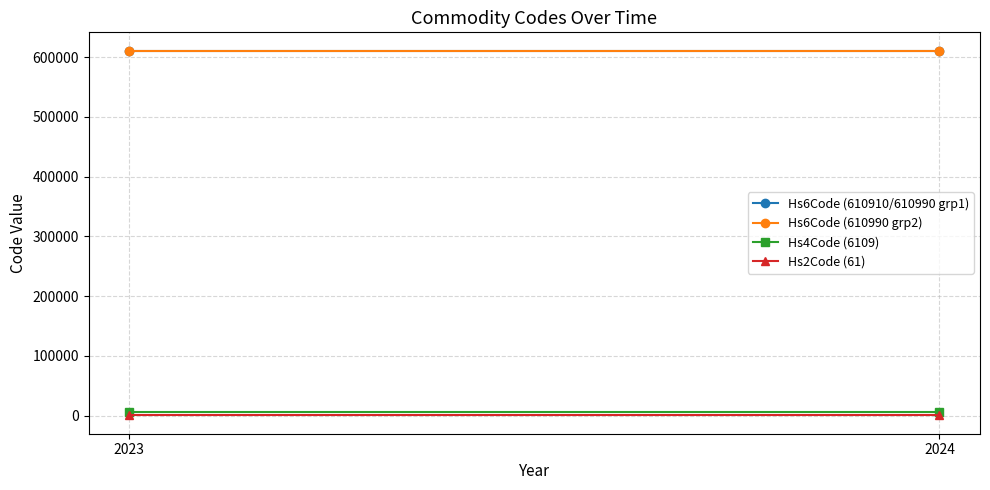

Is this an area chart (filled region under the line)?

No